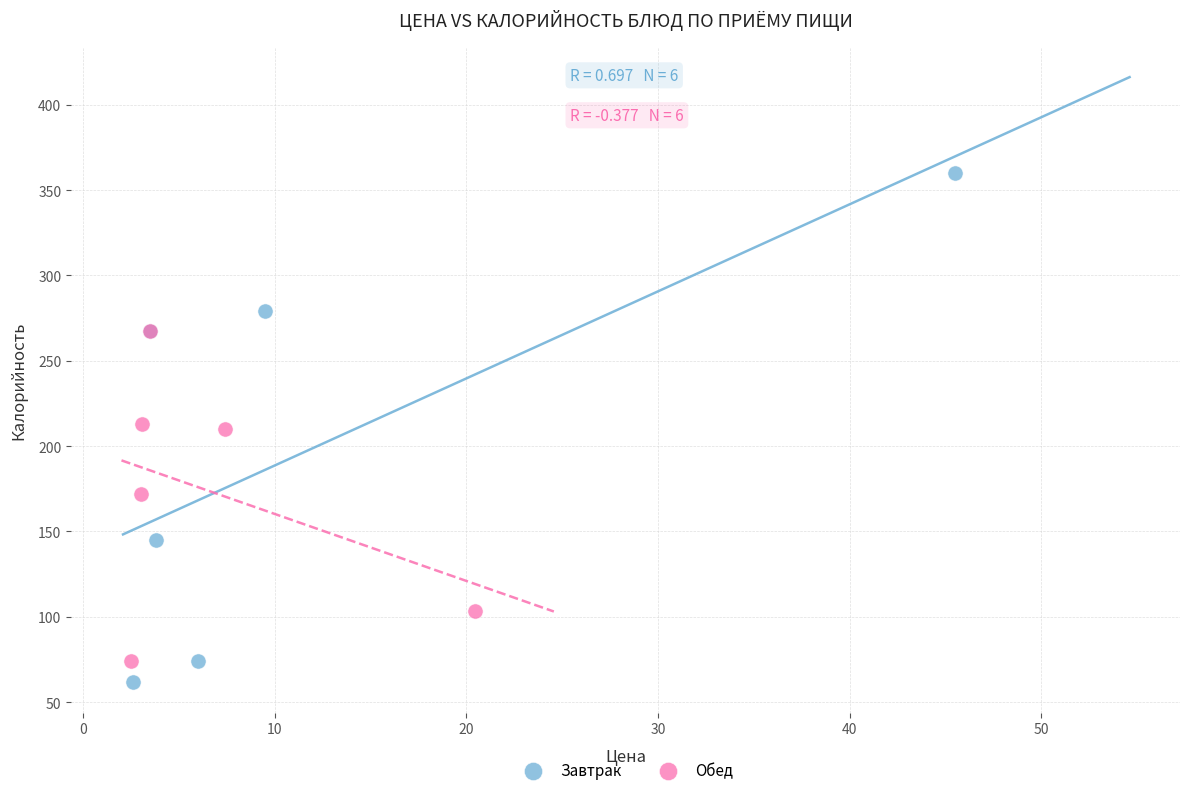

Which series contains the lowest Y value?

Завтрак